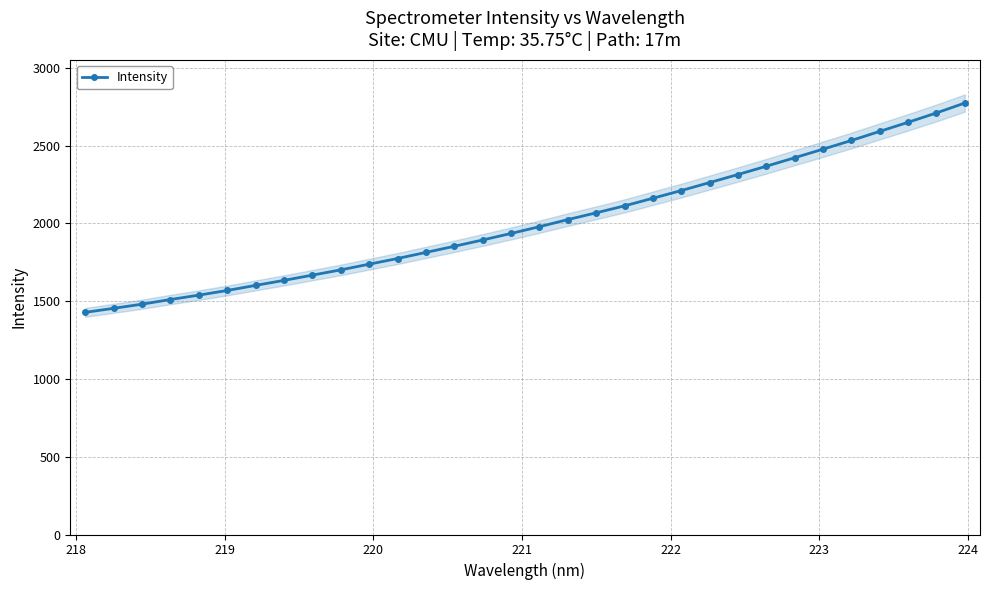

What is the value of the Intensity point at the 23rd from the left?

2263.0